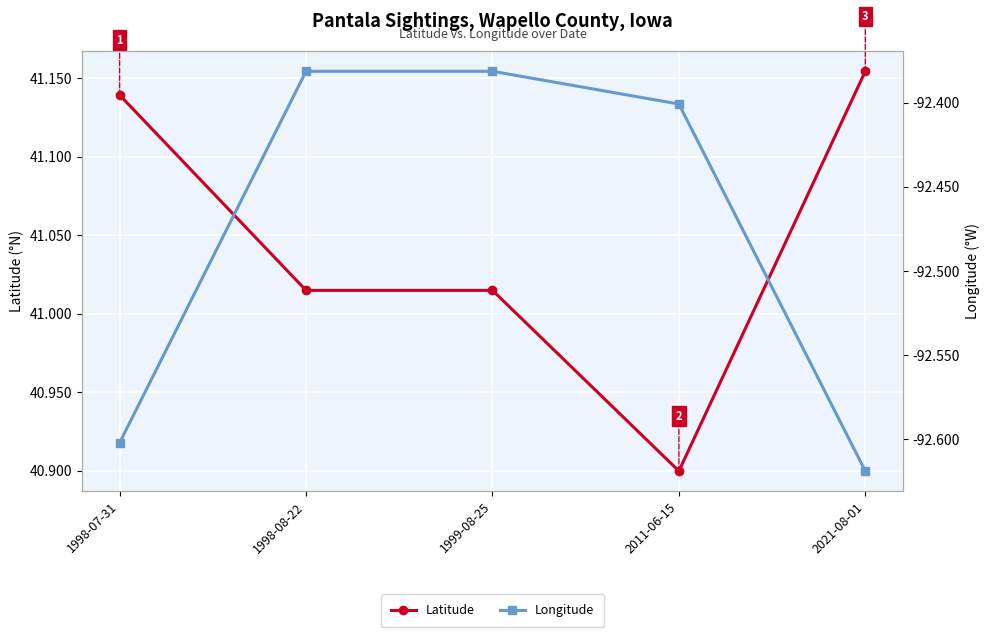

What is the minimum value shown in the chart?

-92.6